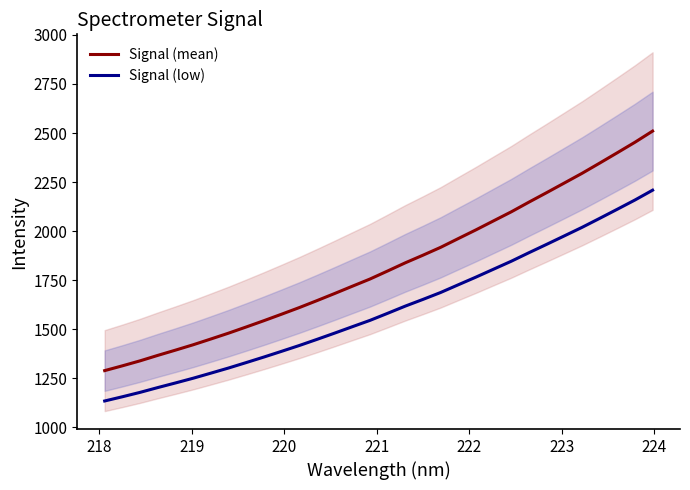

True or false: Signal (low) and Signal (mean) intersect in this chart.

False